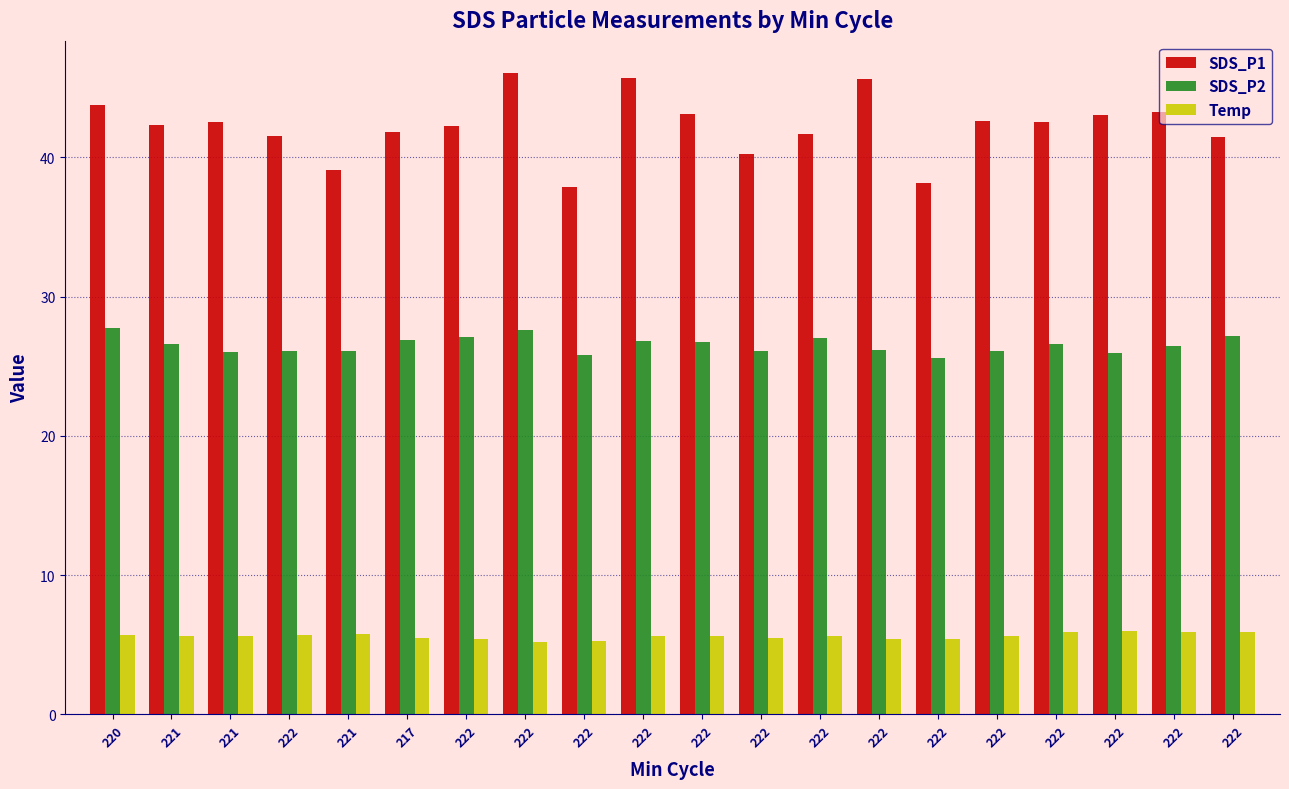

How many bars are there in total?

60